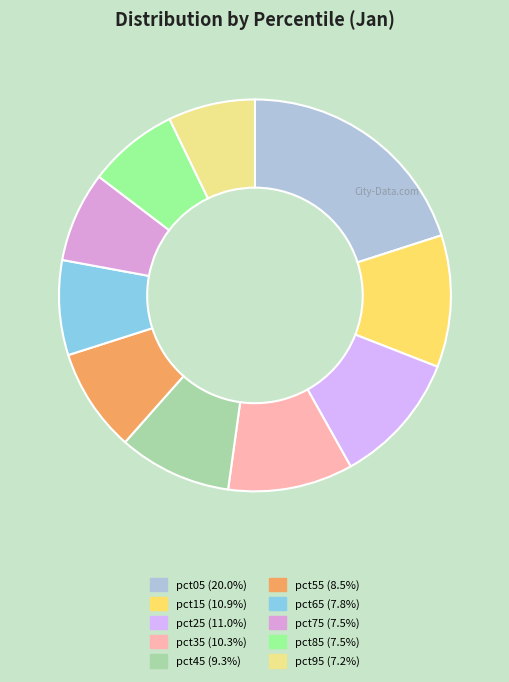

To the nearest percent, what is the average slice percentage?

10%